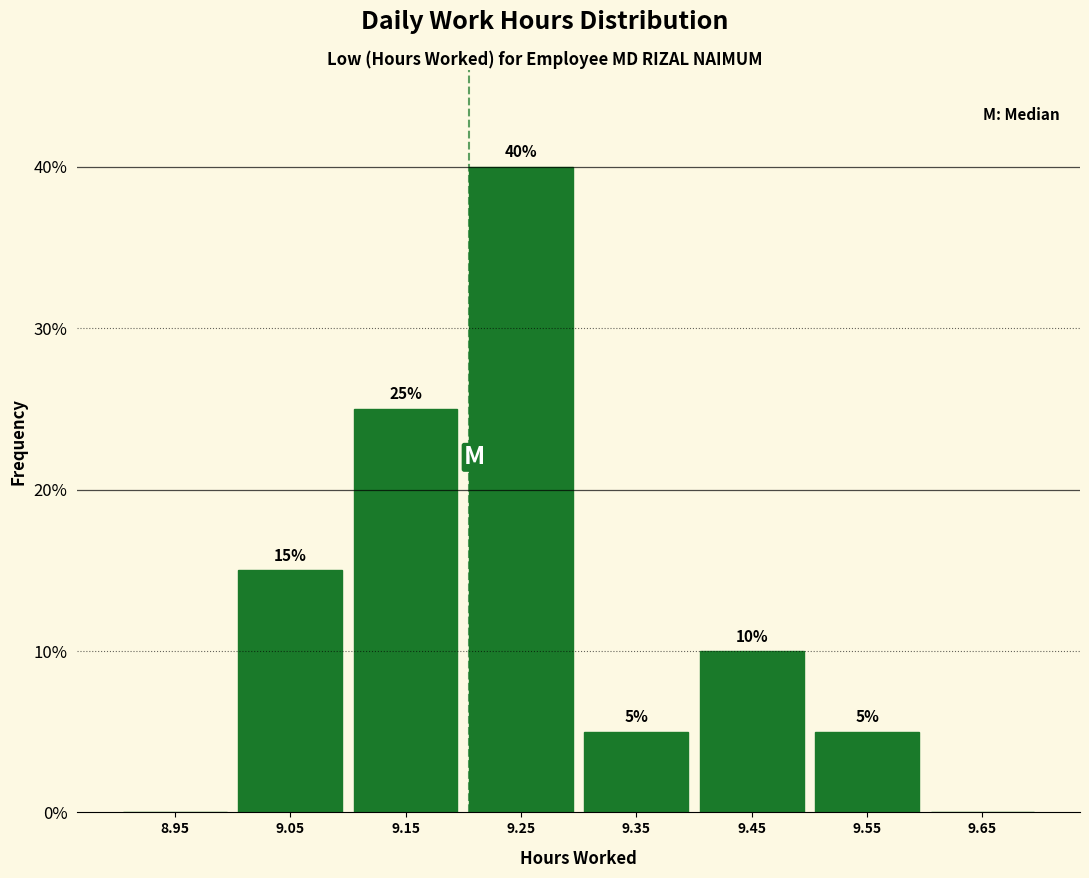

Which range on the x-axis has the tallest bar?

9.2 to 9.3